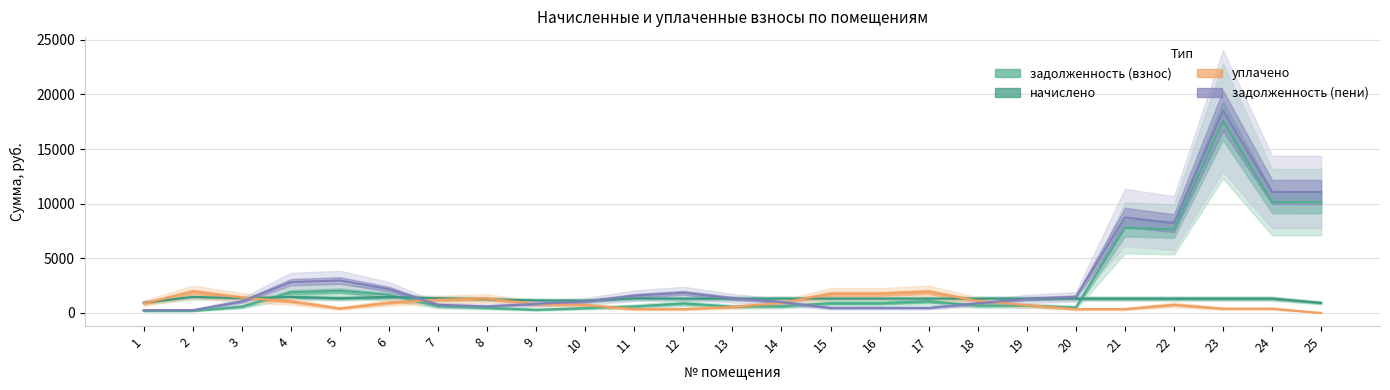

Does the chart have visible grid lines?

Yes